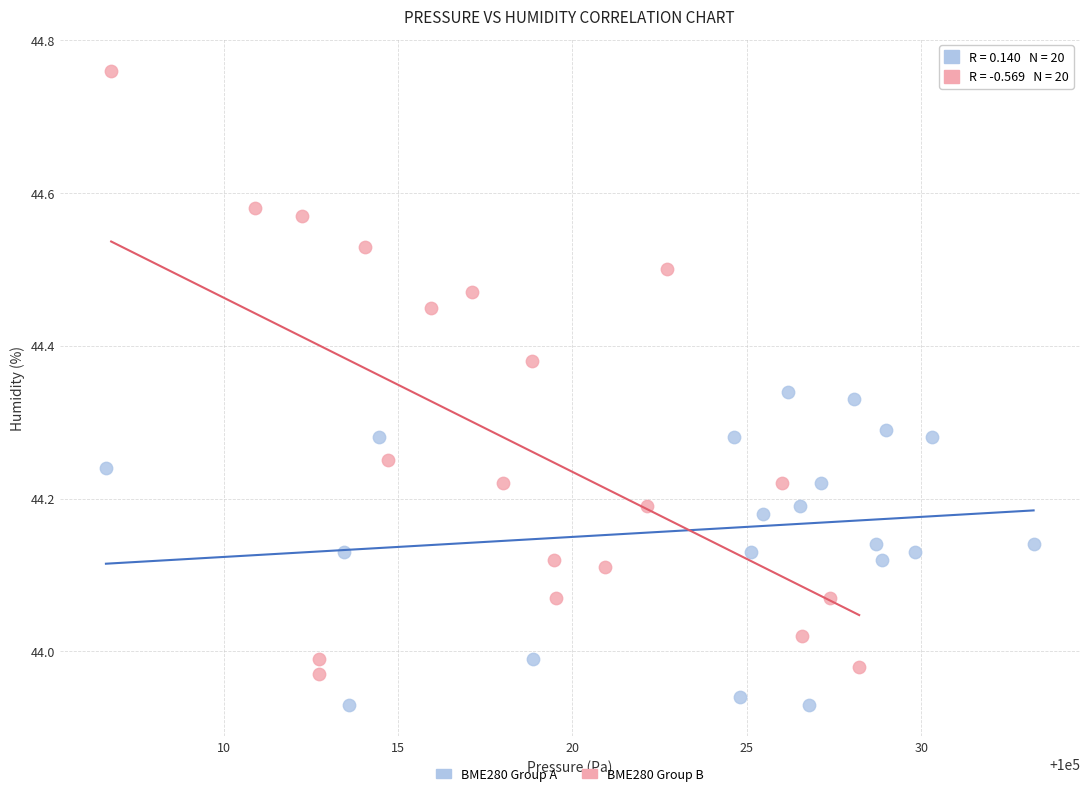

Which series has the largest Y range (max minus min)?

BME280 Group B